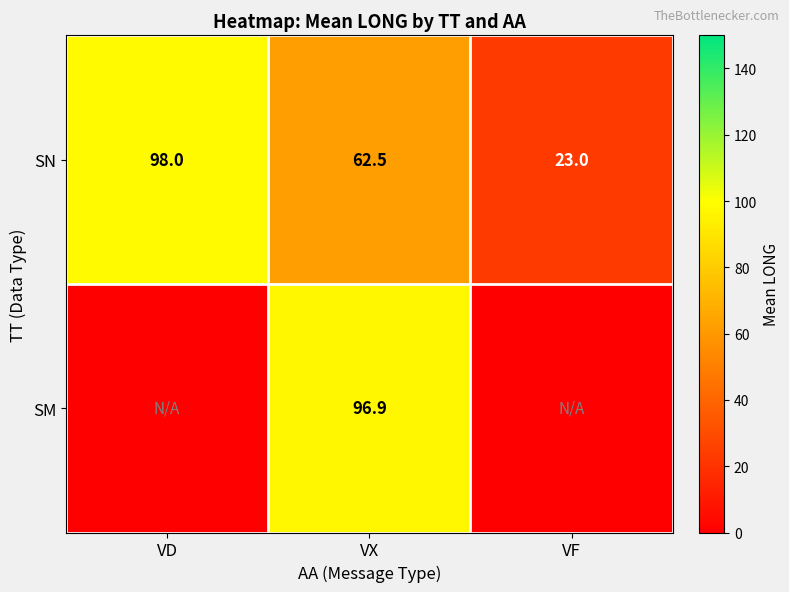

True or false: SN has a value of 23.0 at VF.

True